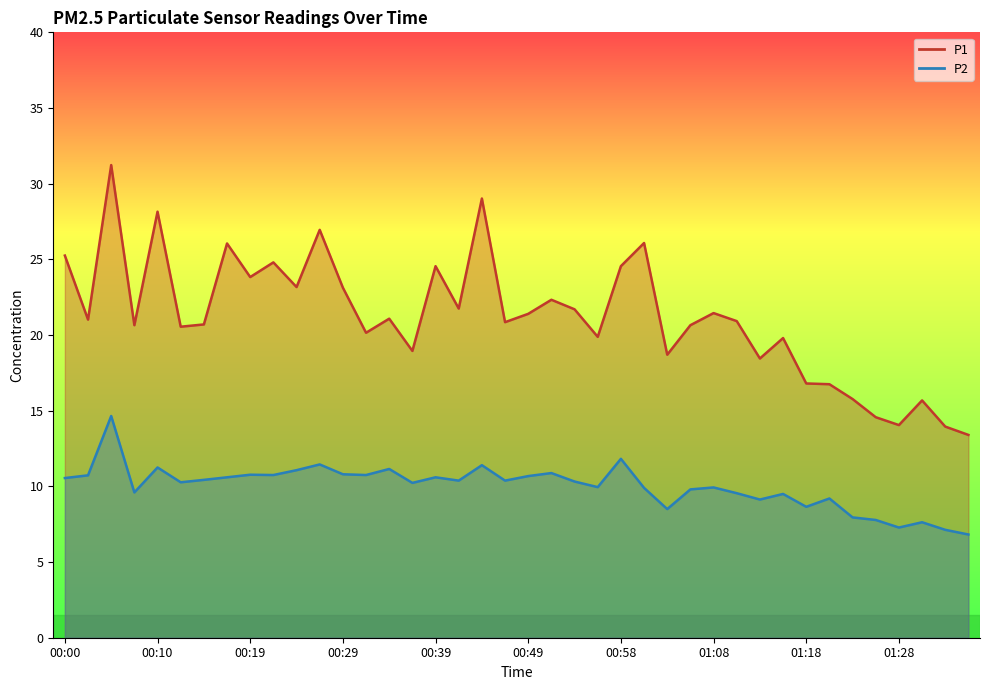

What is the sum of all P2 values?

400.2